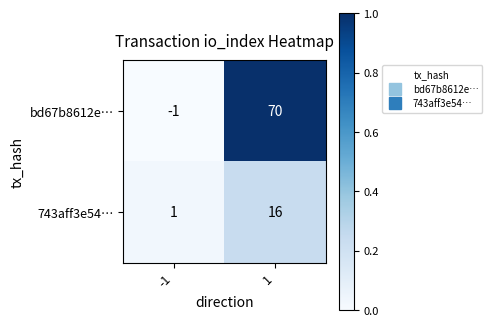

At how many categories does at least one series exceed 0?

2